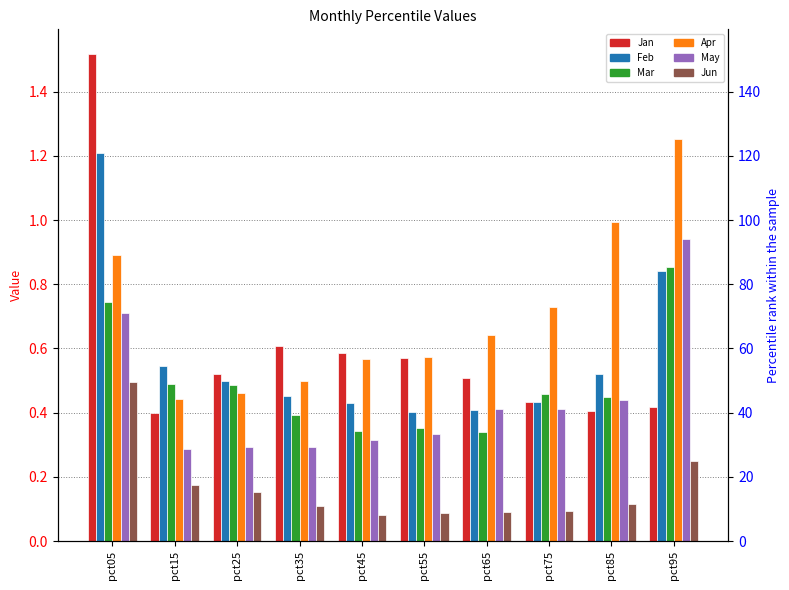

Count the Jan values in the range 0 to 1.

9